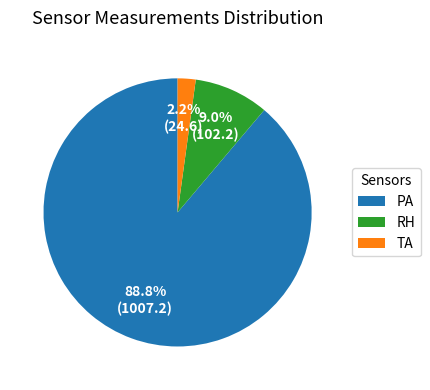

To the nearest percent, what percentage of the pie is TA?

2%